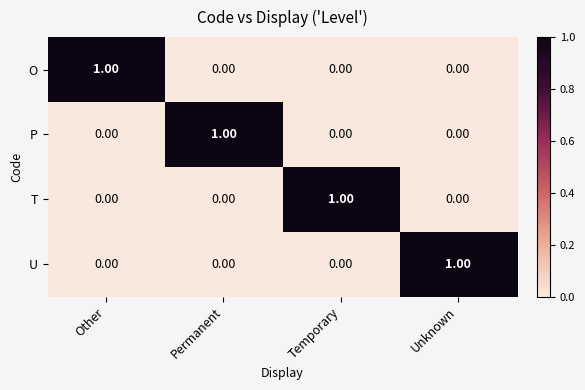

Is the value of U at Unknown greater than the value of O at Temporary?

Yes